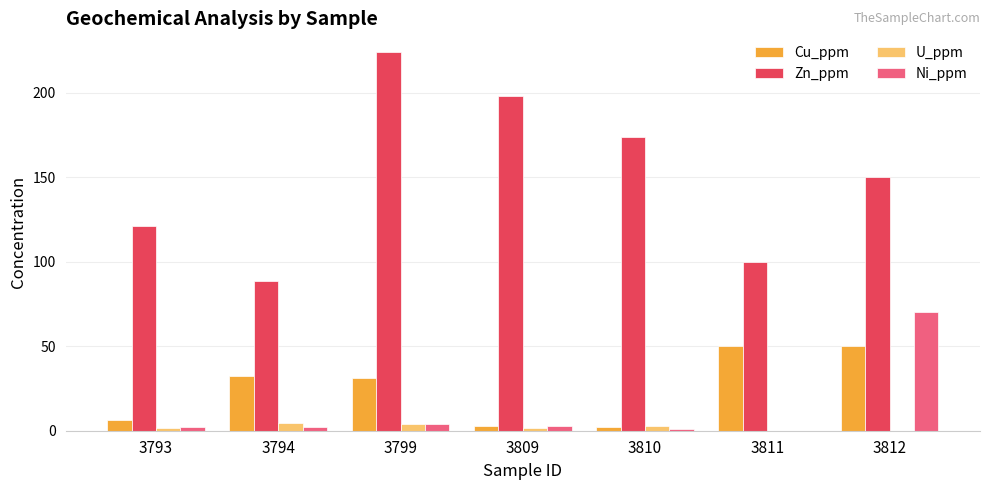

Which series changed the most between 3794 and 3809?

Zn_ppm